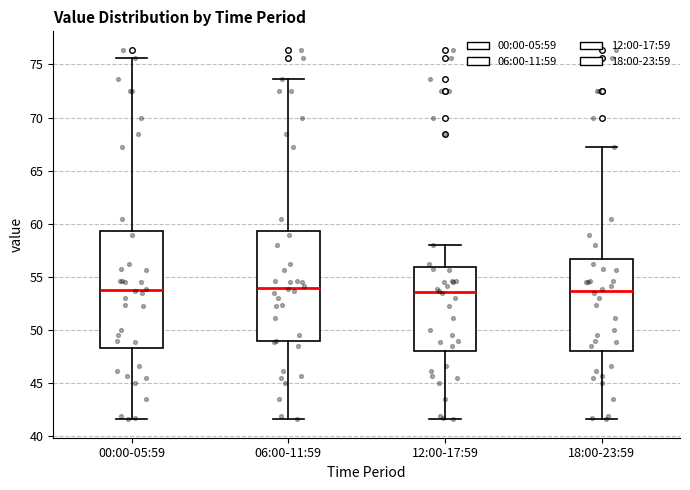

Comparing the boxes themselves (not the whiskers), which one is the tallest?

00:00-05:59